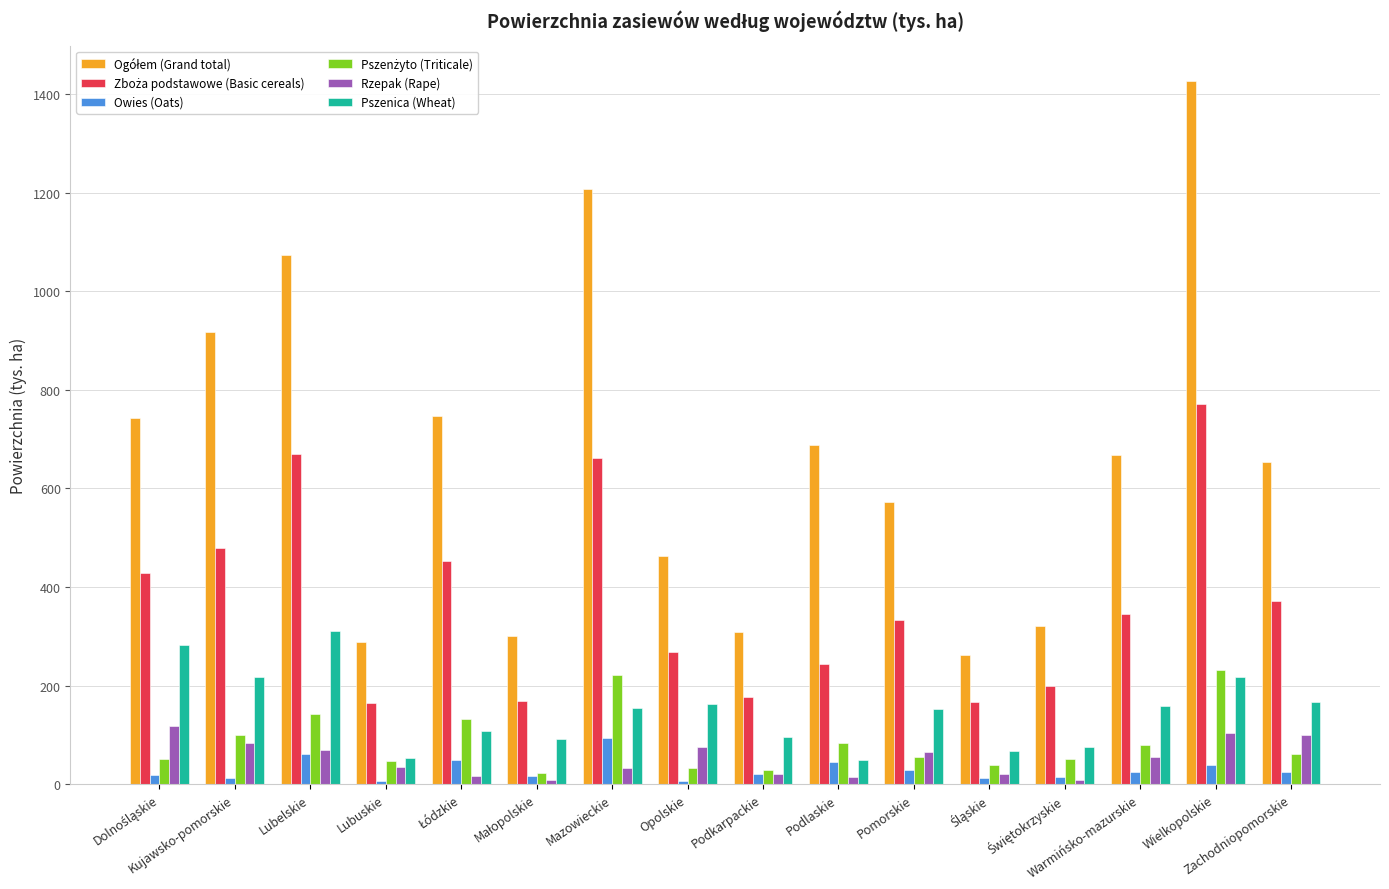

What is the average value of the Pszenica (Wheat) series?

147.8